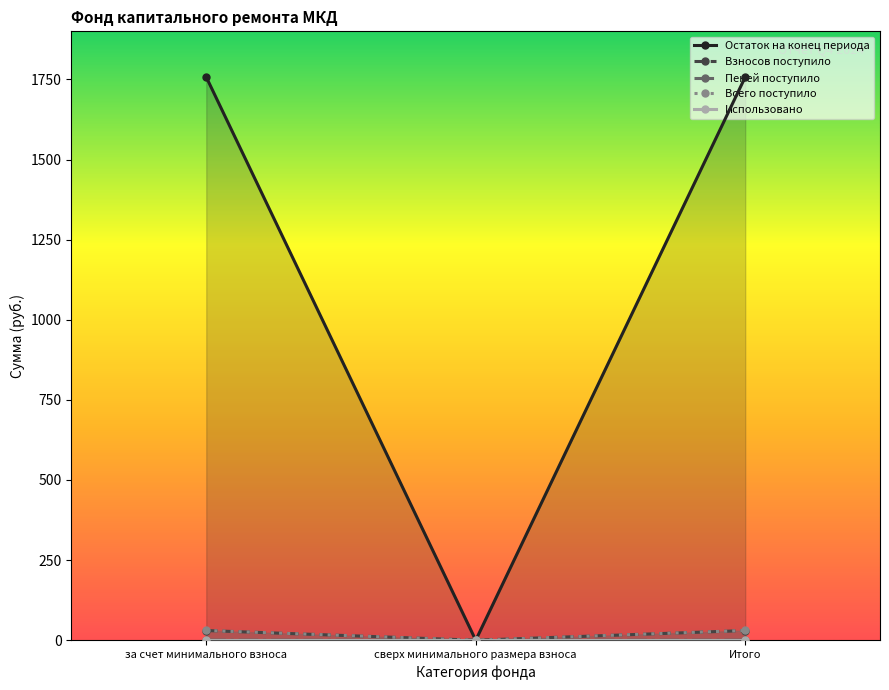

How many values in Остаток на конец периода are above zero?

2